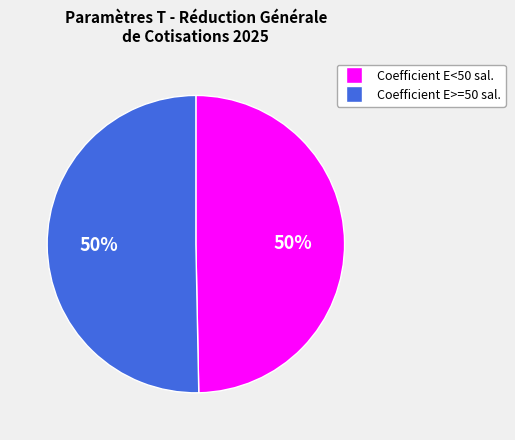

To the nearest percent, what is the average slice percentage?

50%